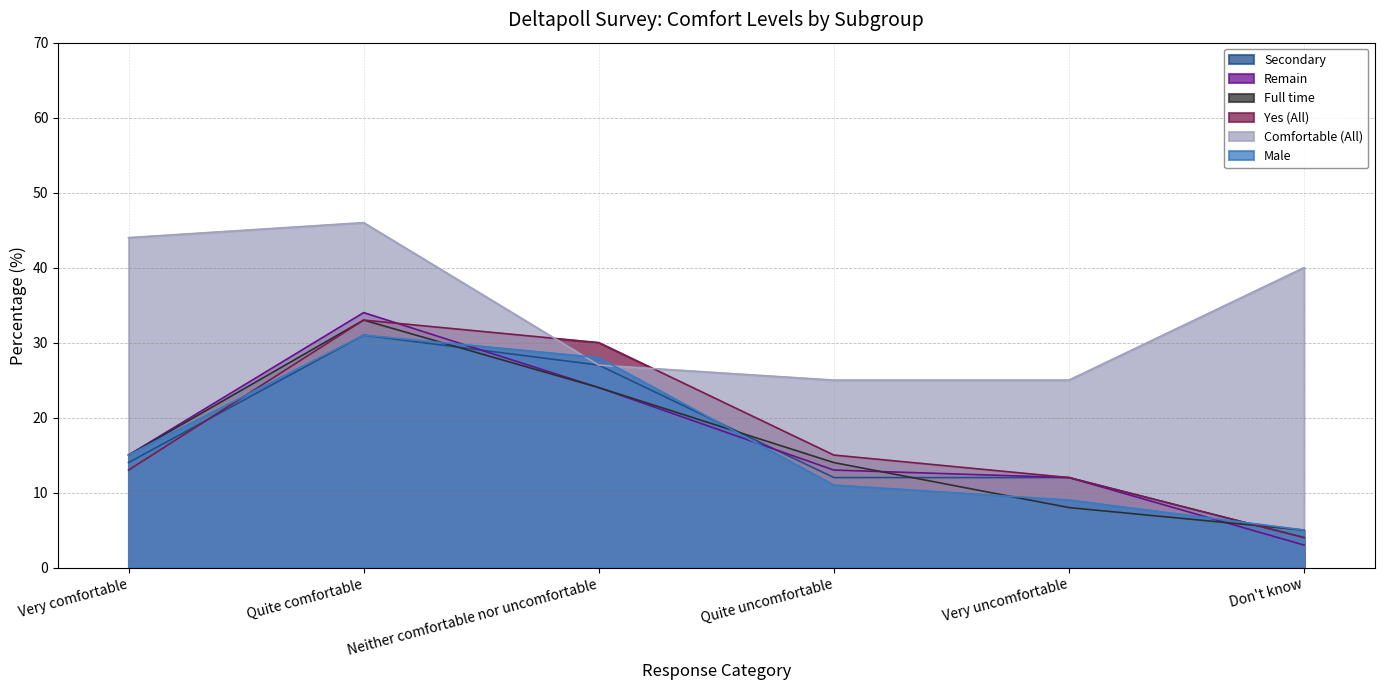

The value of Male at Quite uncomfortable is 18. True or false?

False